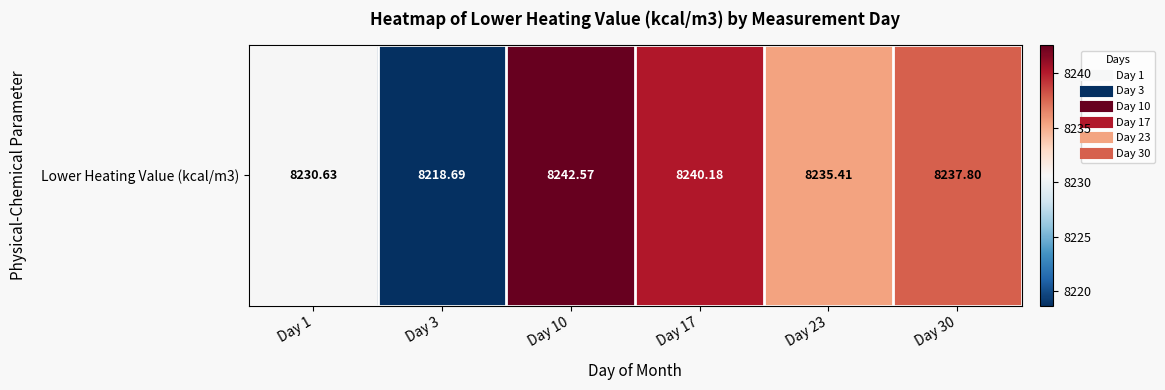

What is the maximum value shown in the chart?

8242.6